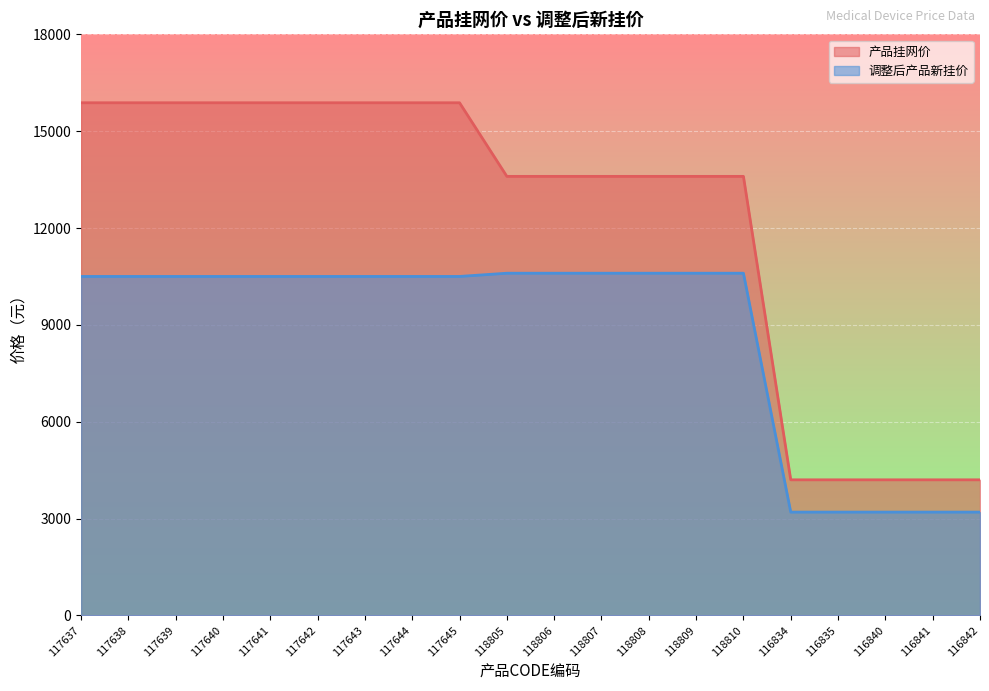

Reading left to right, extract all data points from this chart.

产品挂网价: 15880	15880	15880	15880	15880	15880	15880	15880	15880	13600	13600	13600	13600	13600	13600	4200	4200	4200	4200	4200
调整后产品新挂价: 10500	10500	10500	10500	10500	10500	10500	10500	10500	10600	10600	10600	10600	10600	10600	3200	3200	3200	3200	3200